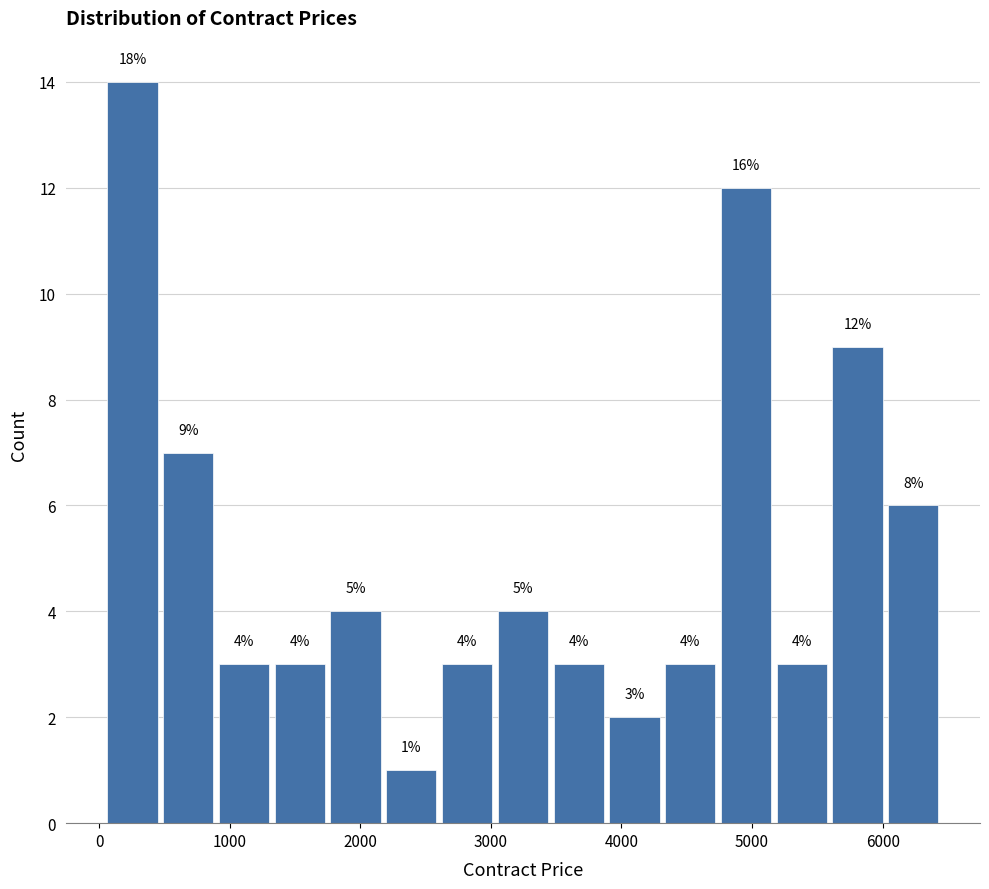

Which range on the x-axis has the tallest bar?

0 to 500